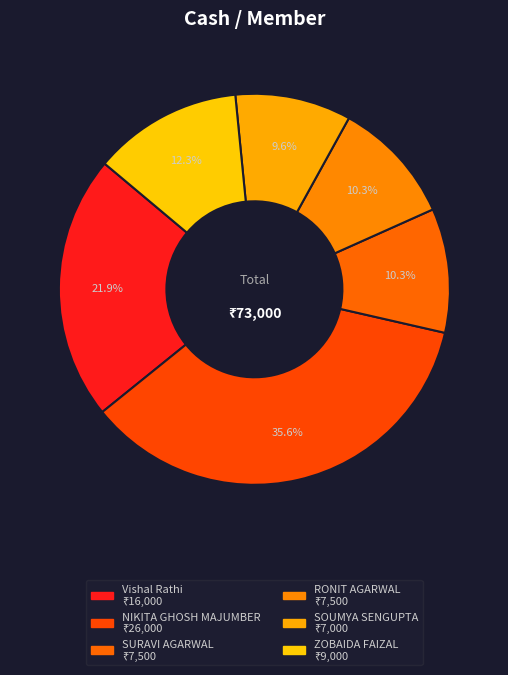

Which category has the biggest portion of the pie?

NIKITA GHOSH MAJUMBER